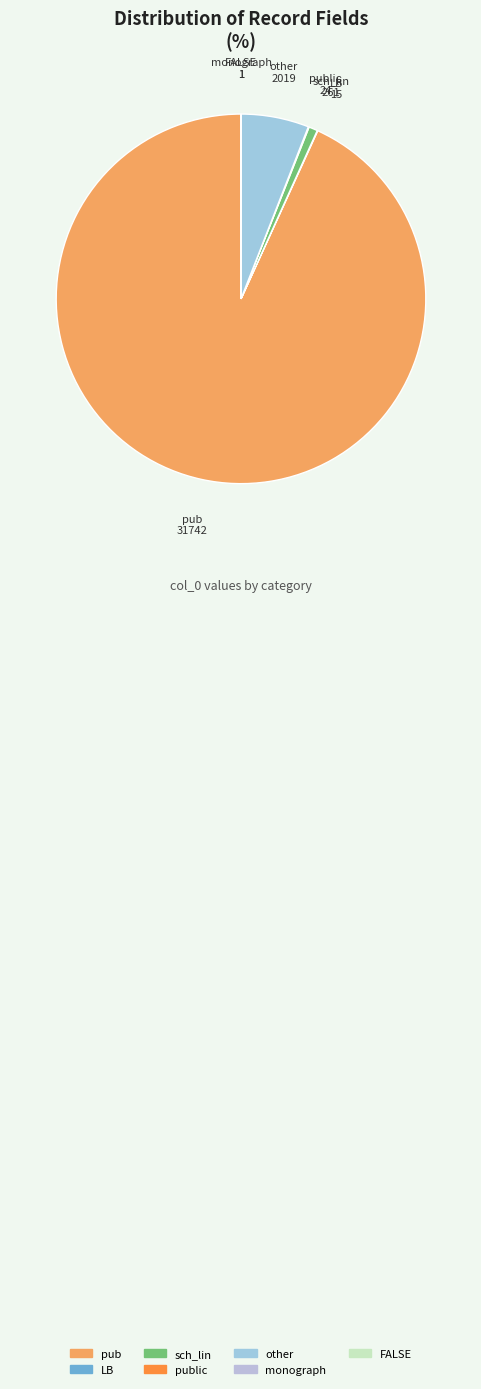

Is there a majority slice in this chart?

Yes